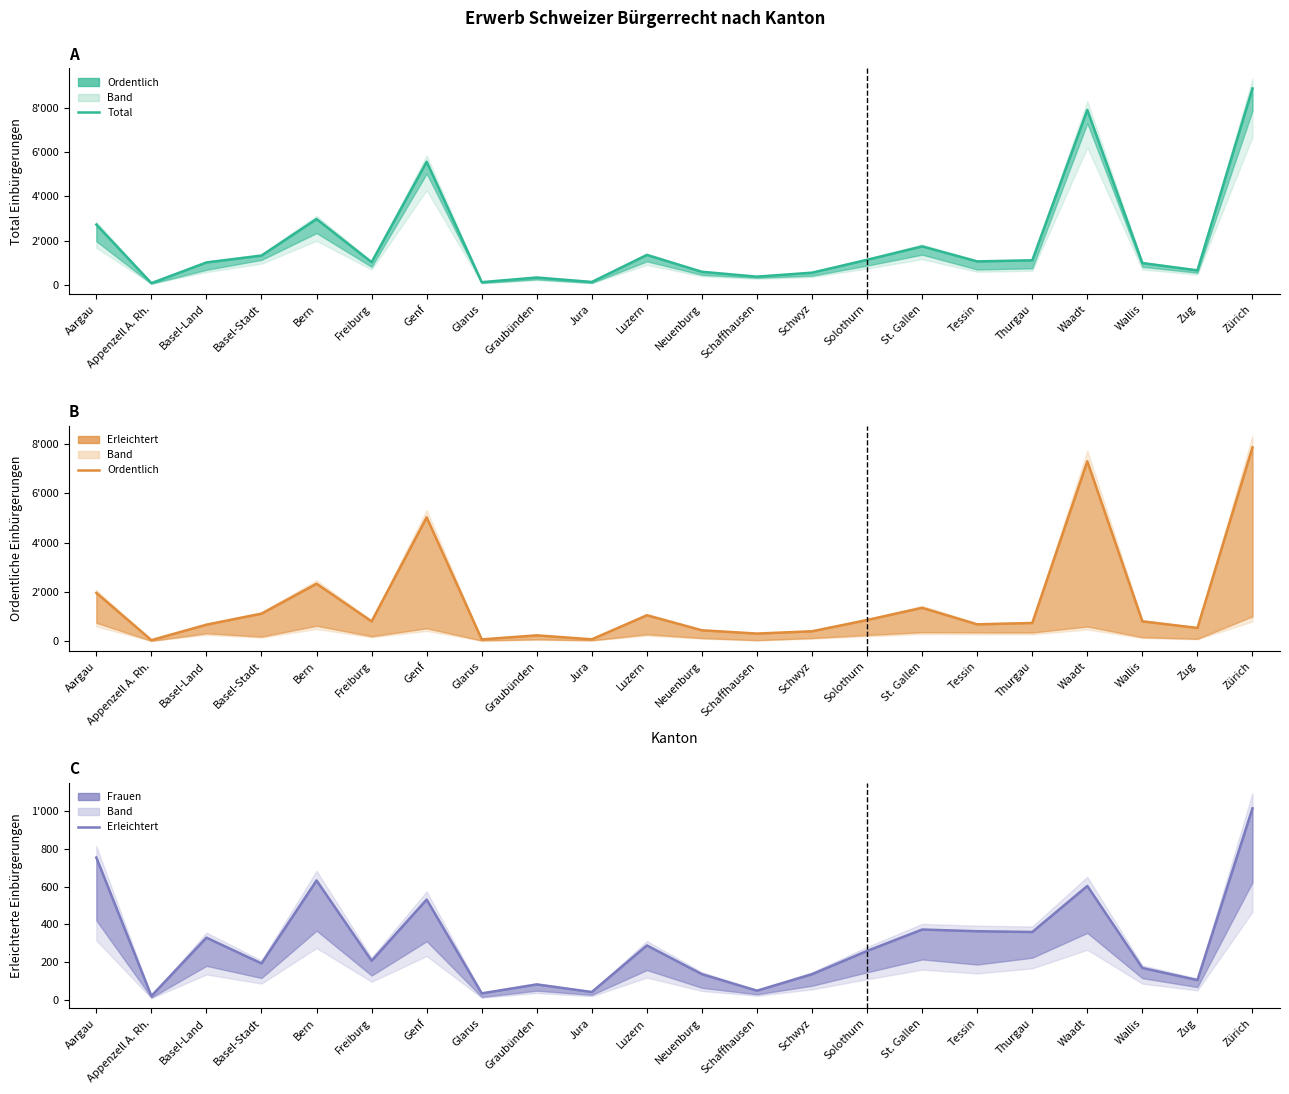

What is the lowest value of the Ordentlich series?

53